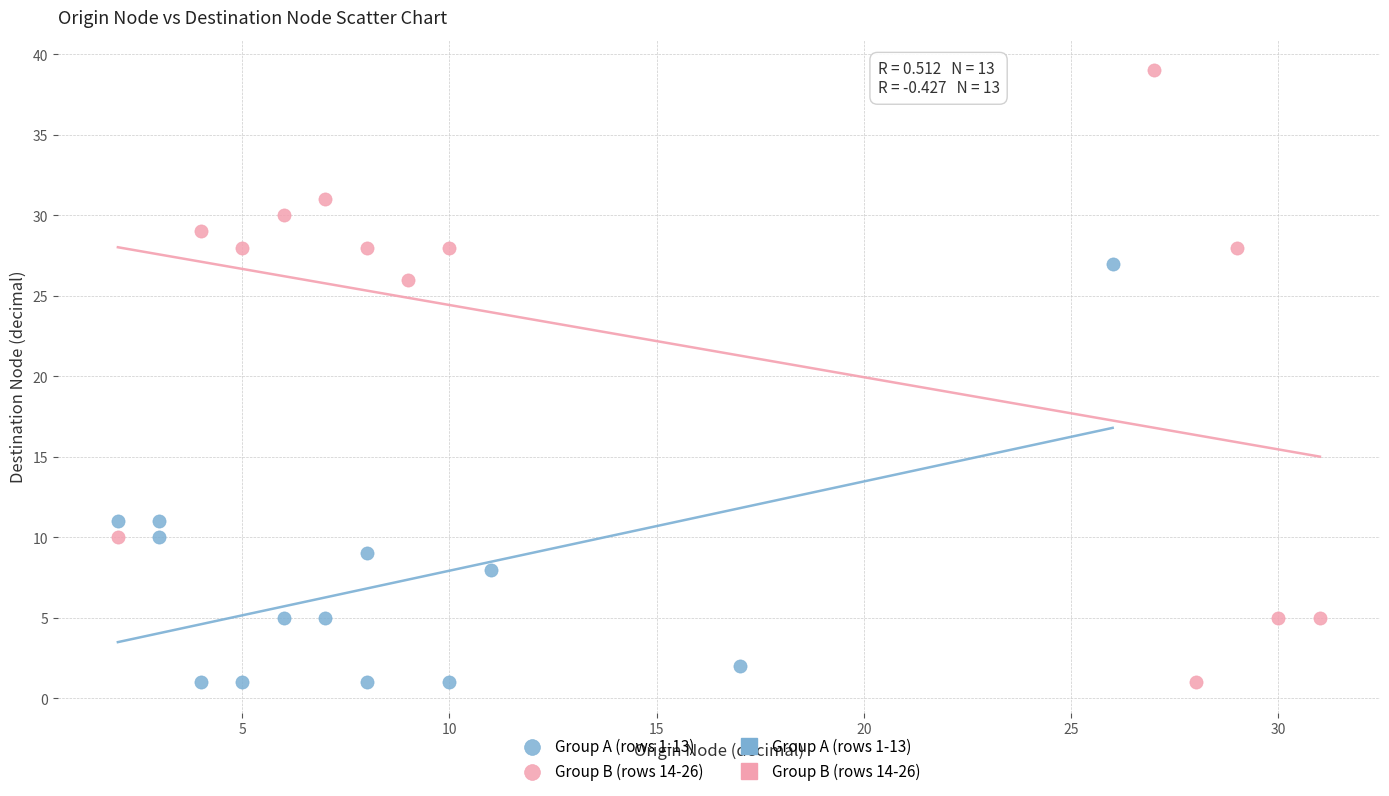

Which series has the largest Y range (max minus min)?

Group B (rows 14-26)